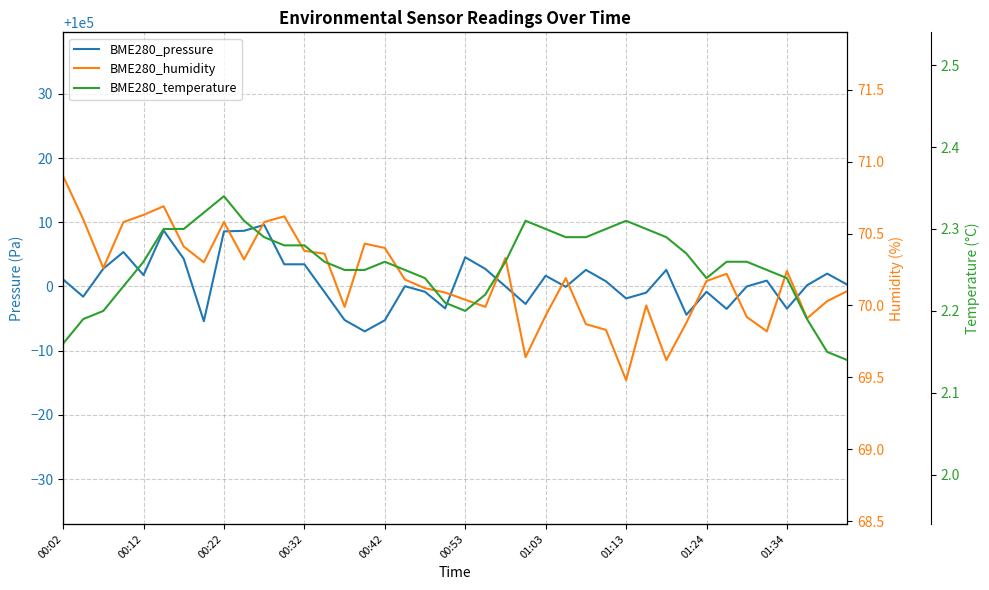

What position from the left is 15?

16